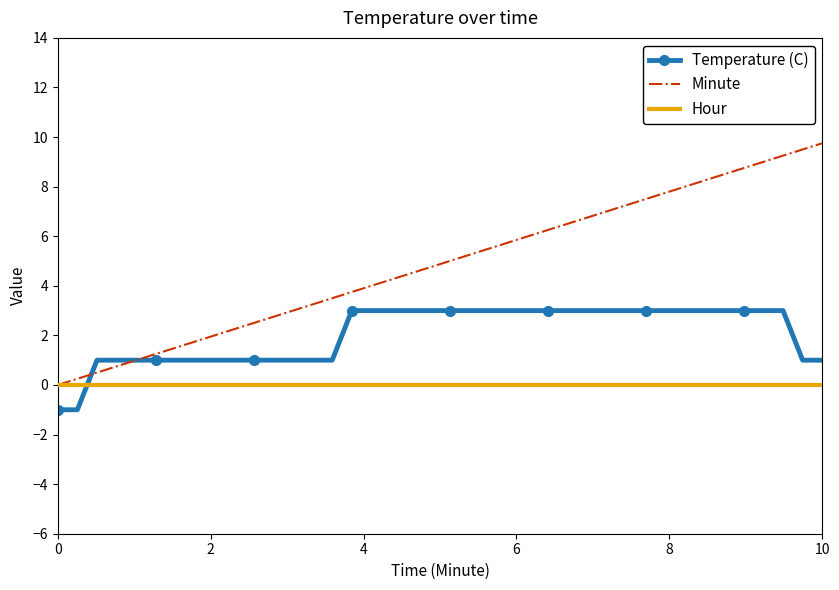

Which series has the largest total across all categories?

Minute